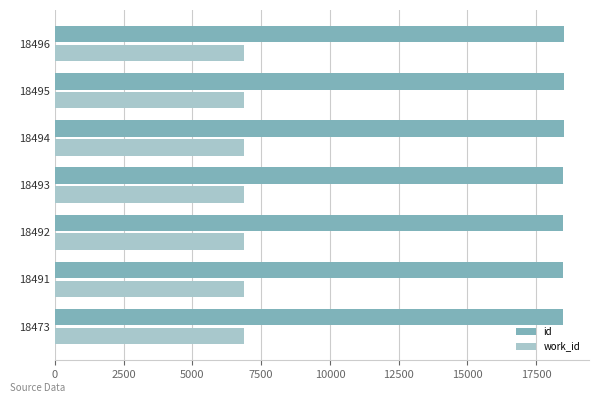

What is the sum of all work_id values?

48093